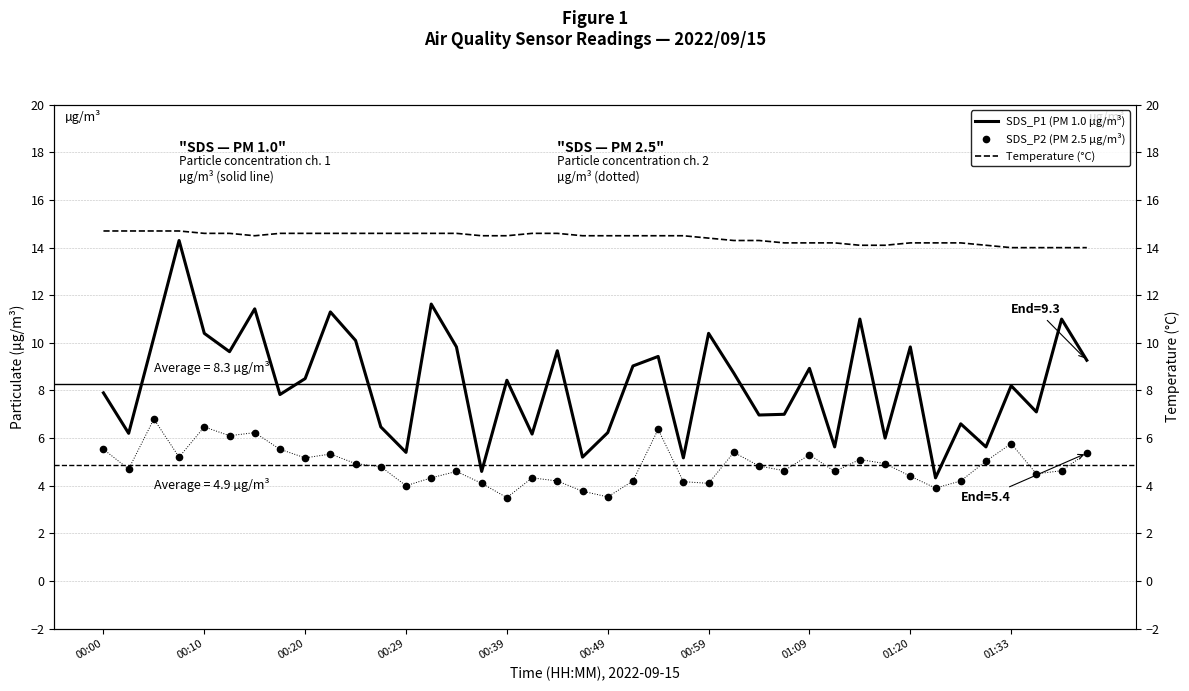

True or false: Temperature (°C) and SDS_P1 (PM 1.0 µg/m³) intersect in this chart.

False